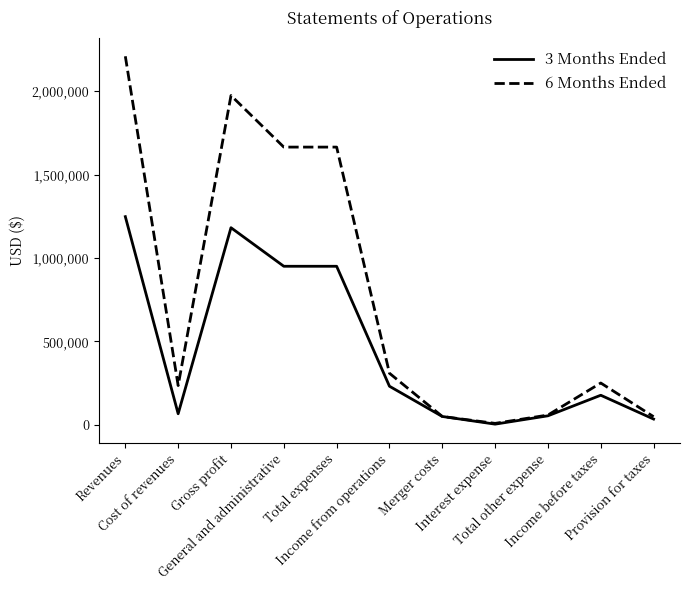

List the series in order of their peak value, lowest first.

3 Months Ended, 6 Months Ended